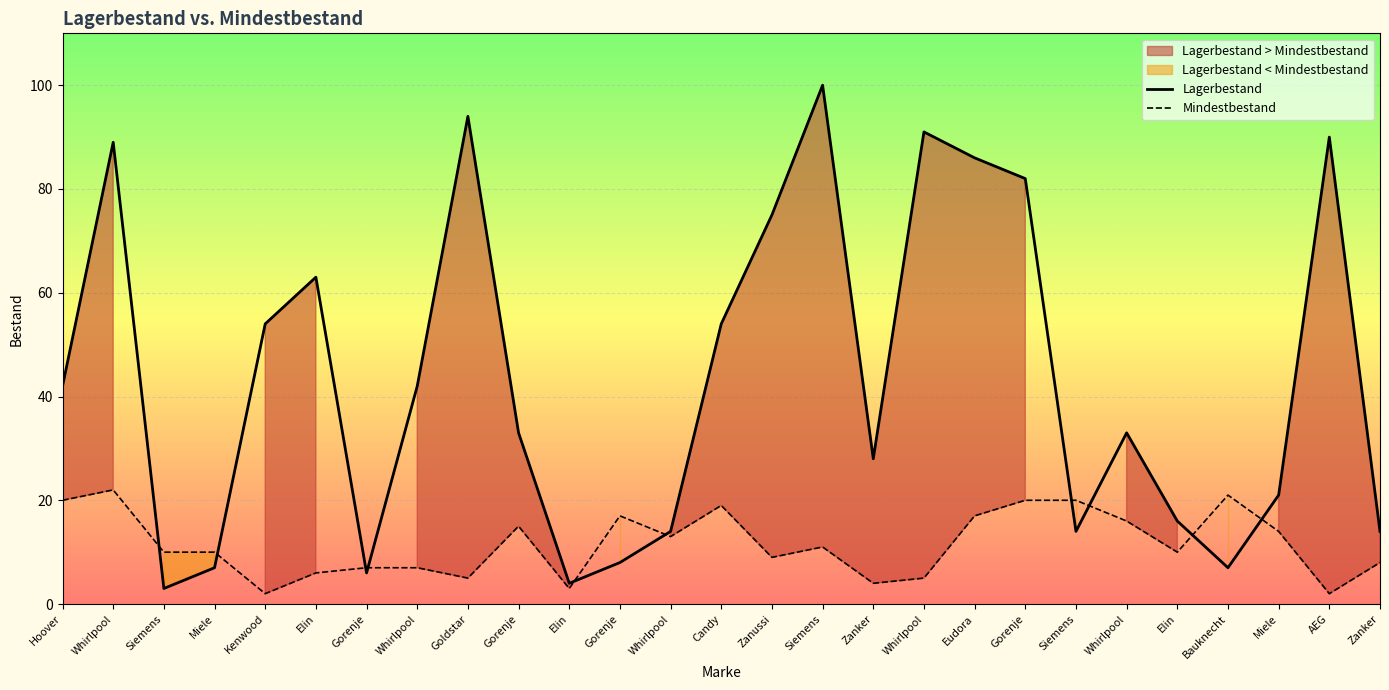

At which category does Mindestbestand reach its first local peak?

Whirlpool